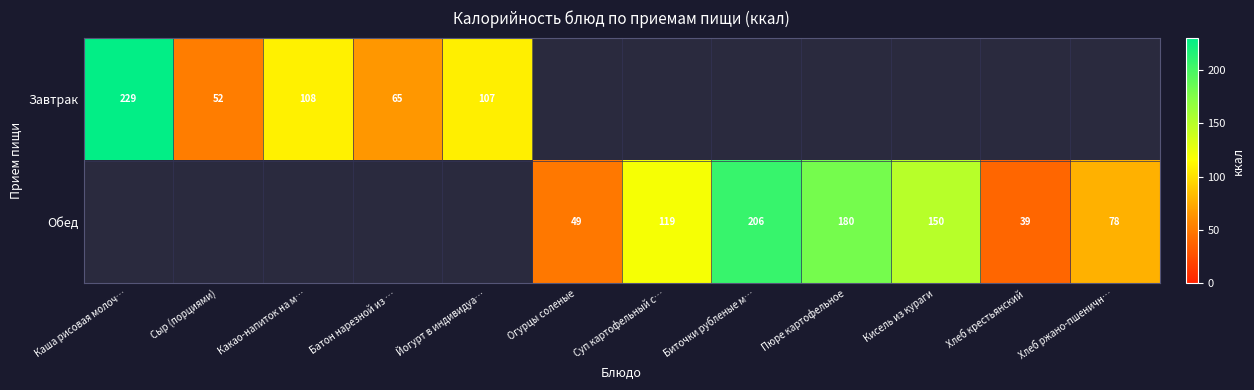

True or false: Обед has a value of 27 at Суп картофельный с….

False